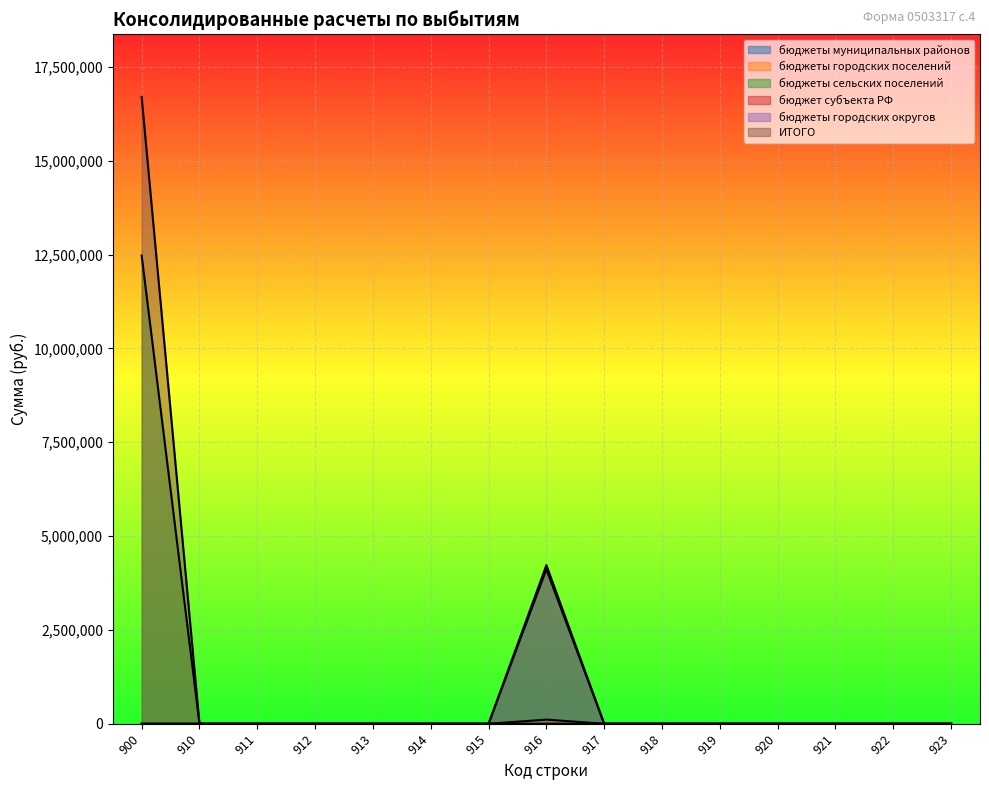

What is the greatest value displayed?

16699417.7